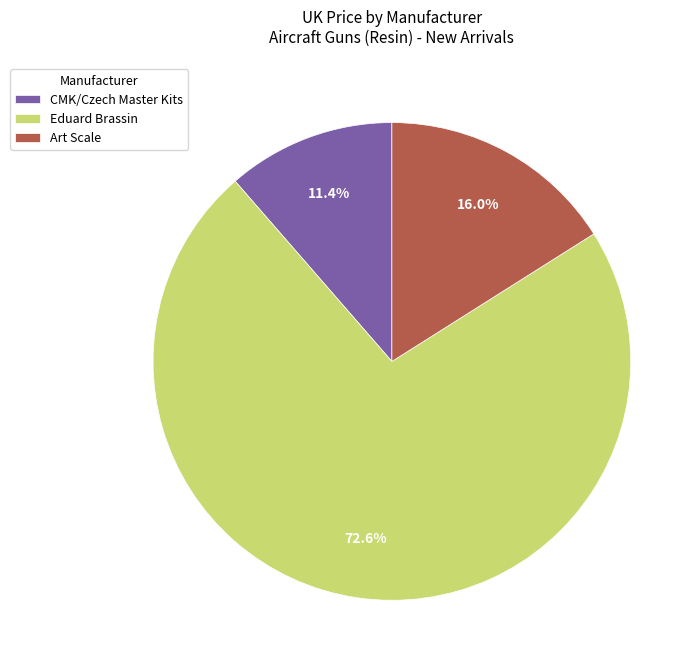

True or false: Art Scale accounts for 16% of the total.

True